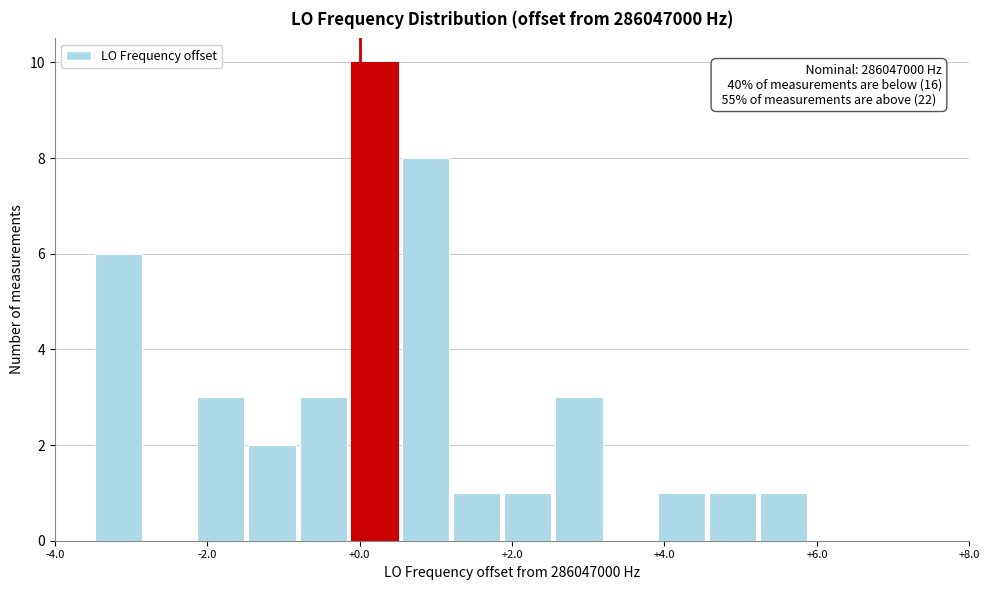

Read against the x-axis, roughly where is the centre of the tallest bar?

0.2